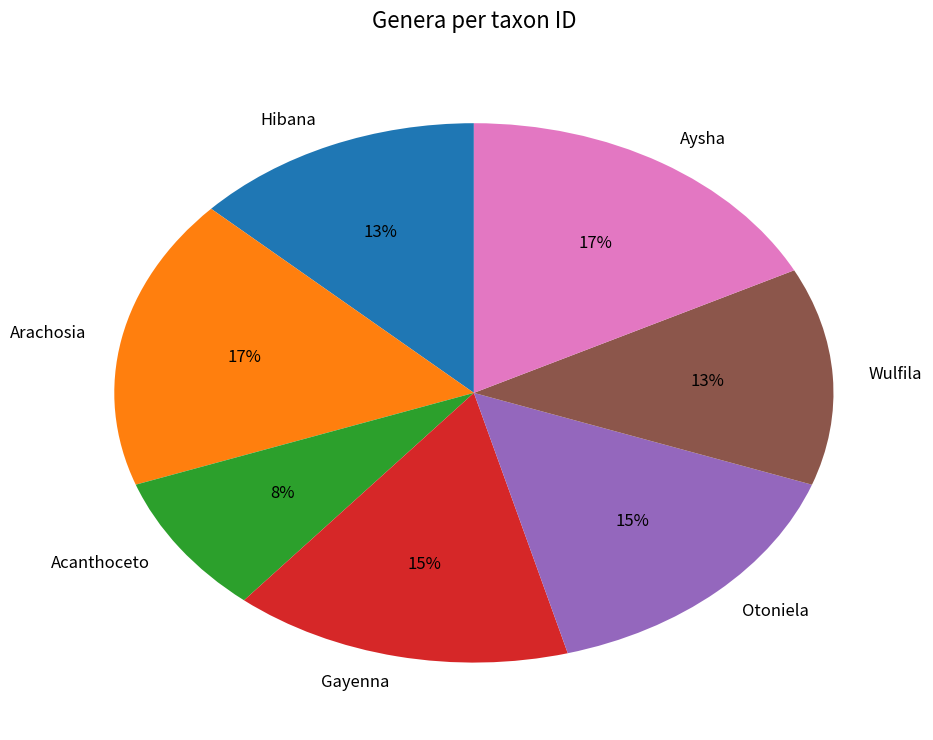

Is Wulfila the majority of the pie?

No